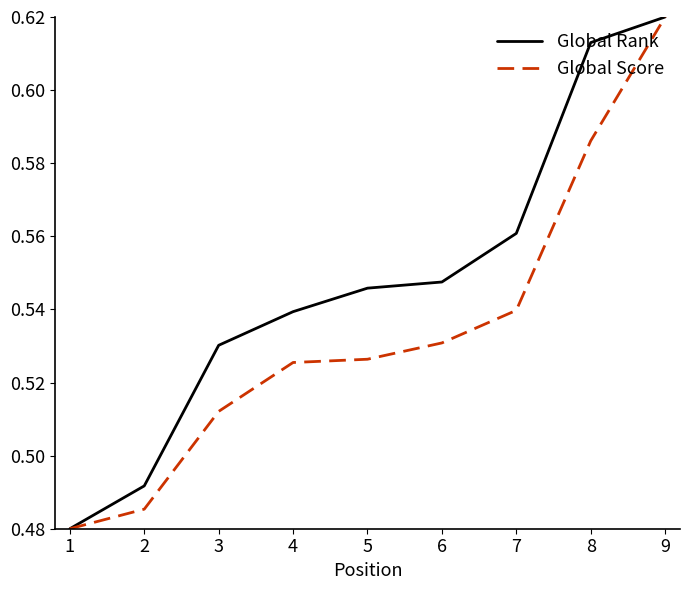

Which series changed the most between 2 and 4?

Global Rank